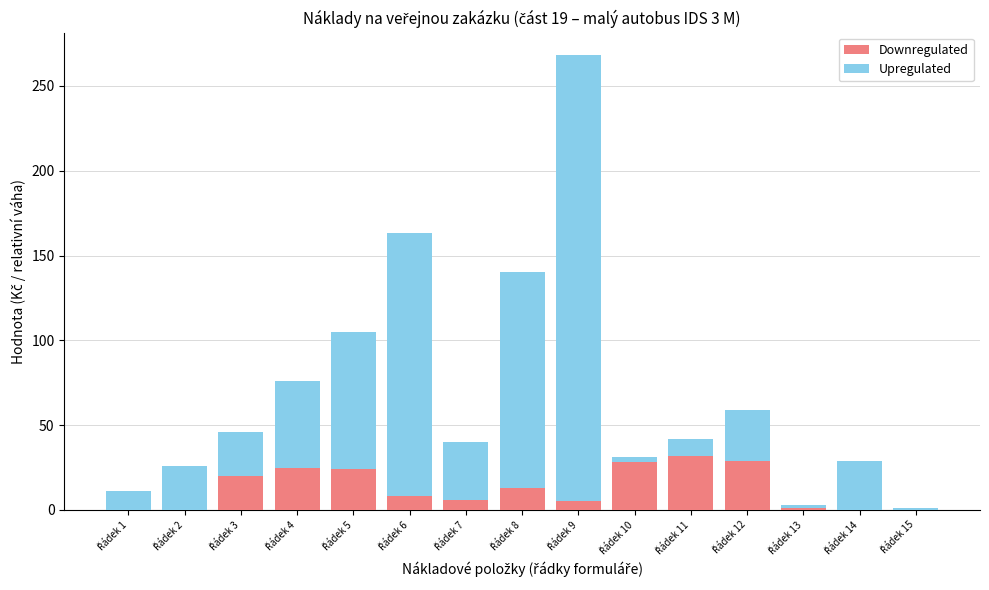

What are all the series names shown in the legend?

Downregulated, Upregulated